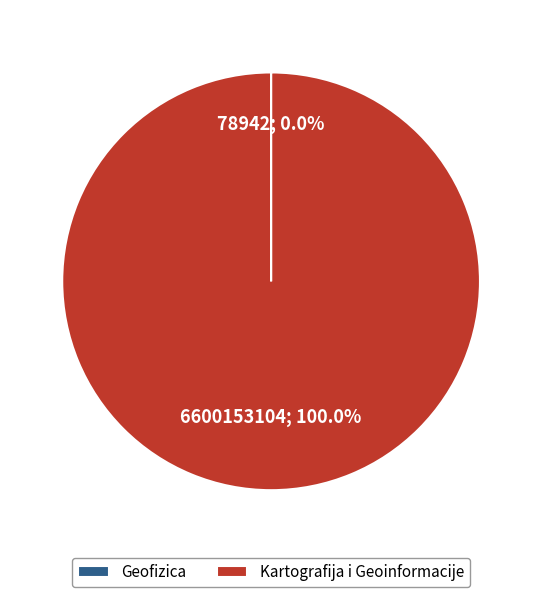

Which slice is the largest?

Kartografija i Geoinformacije